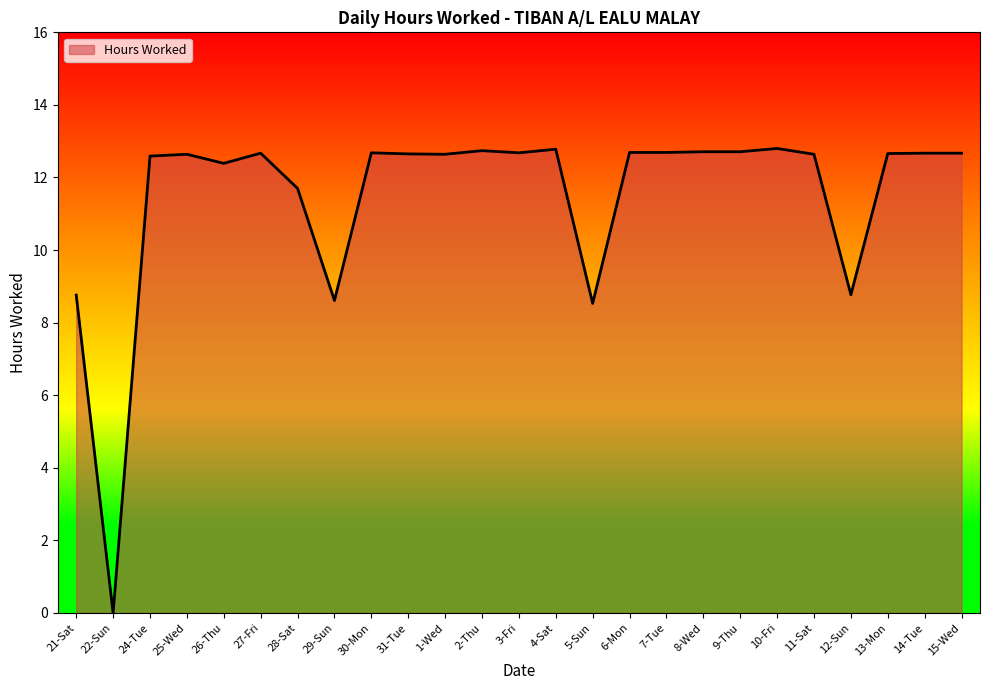

Which category has the lowest value across all series?

22-Sun